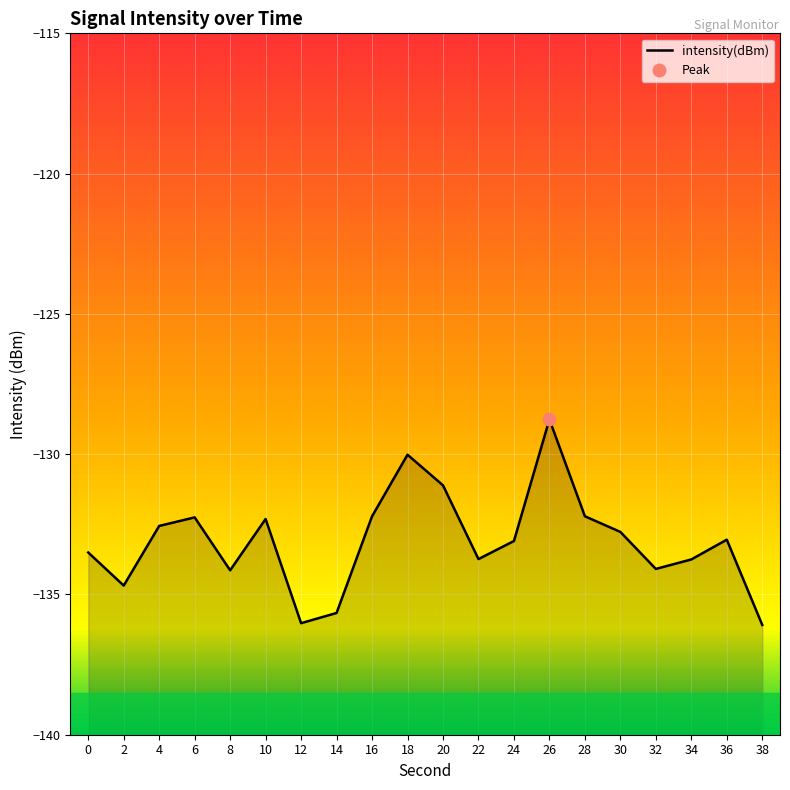

Which has a higher value, 34 or 24?

24